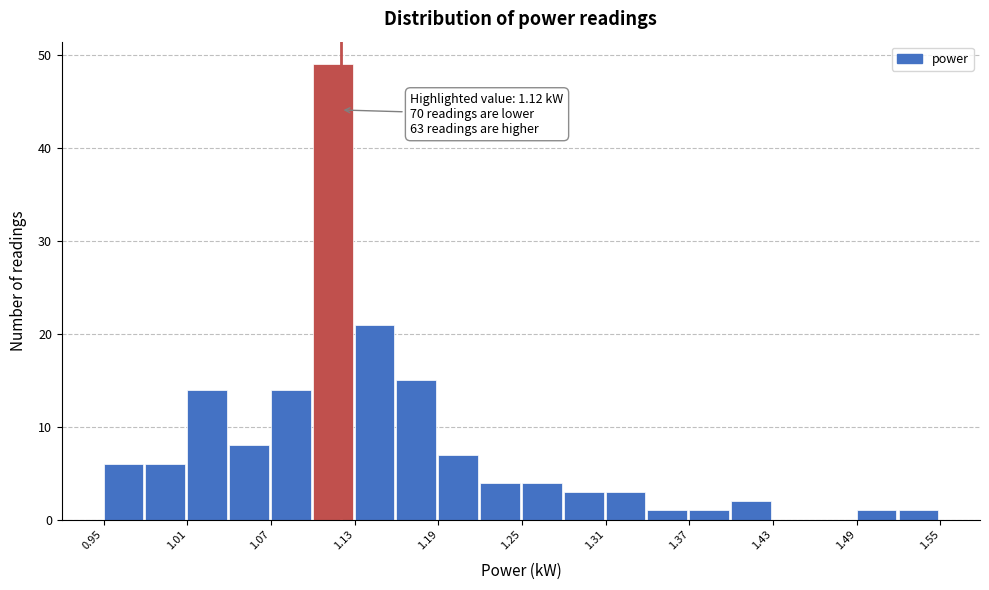

Read against the x-axis, roughly where is the centre of the tallest bar?

1.11